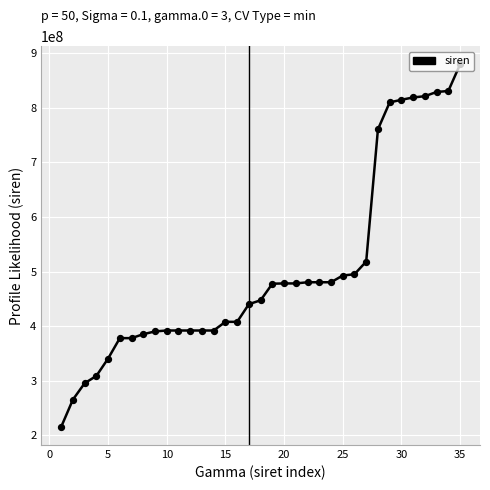

What is the difference between the maximum and minimum values?

664211891